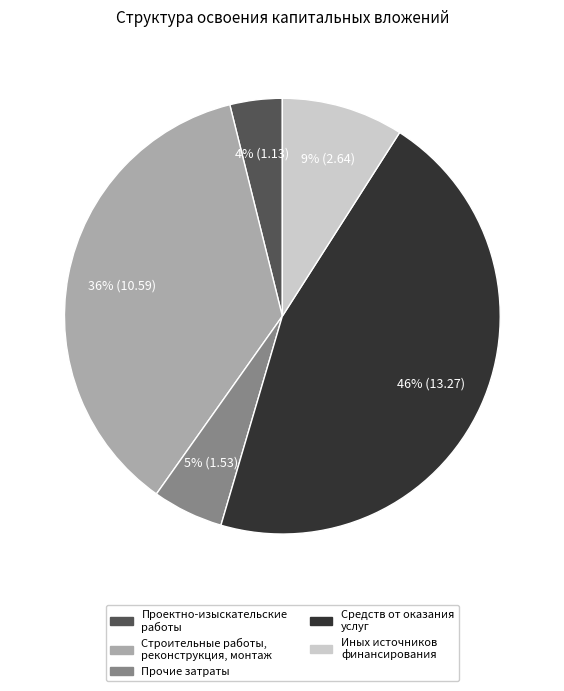

To the nearest percent, what is the difference between the largest and smallest slice percentages?

42%